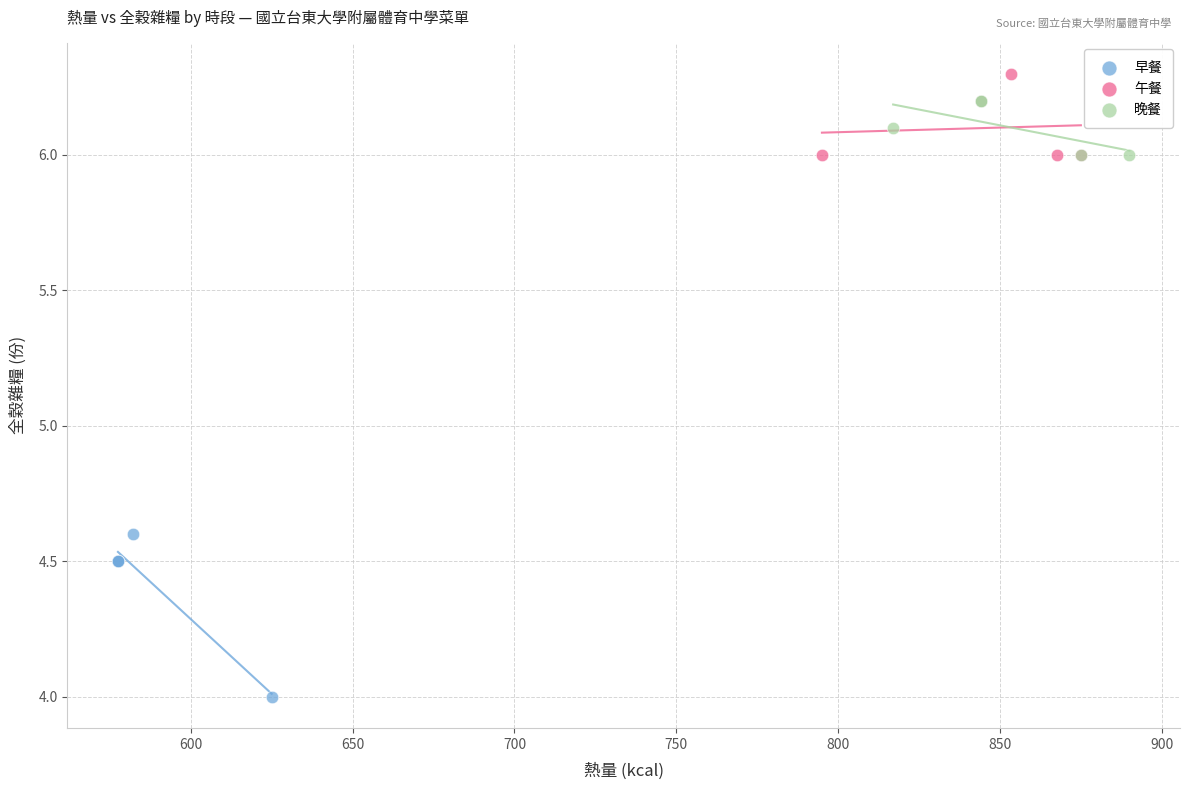

Which series reaches the minimum Y coordinate?

早餐